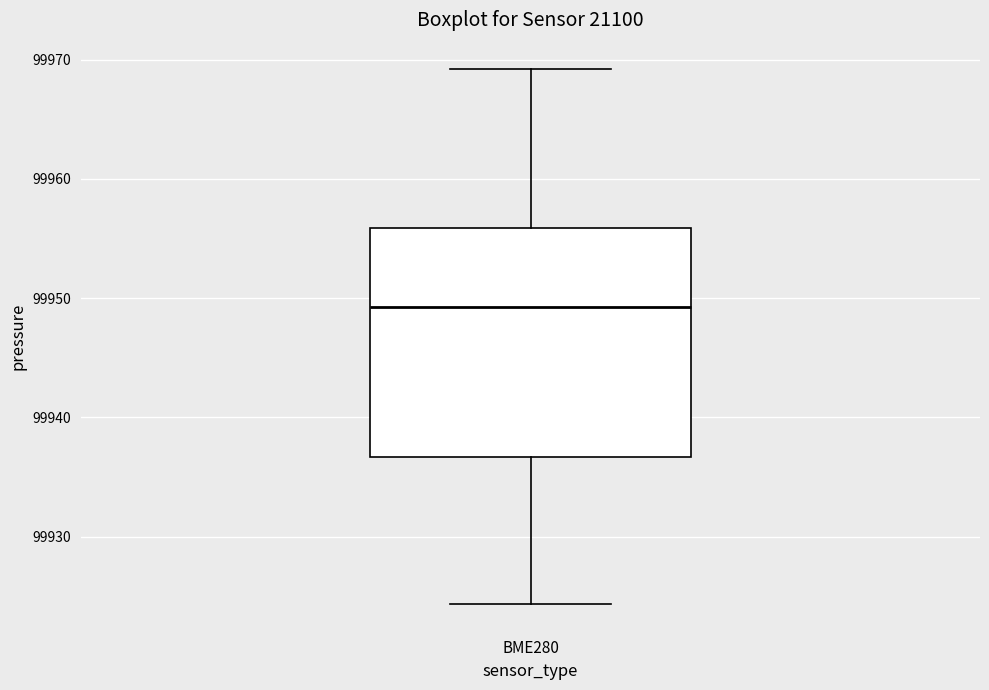

Where does the median line of the box for BME280 sit on the y-axis? The values are not printed on the chart, so give them approximately, as read against the axis.

99949